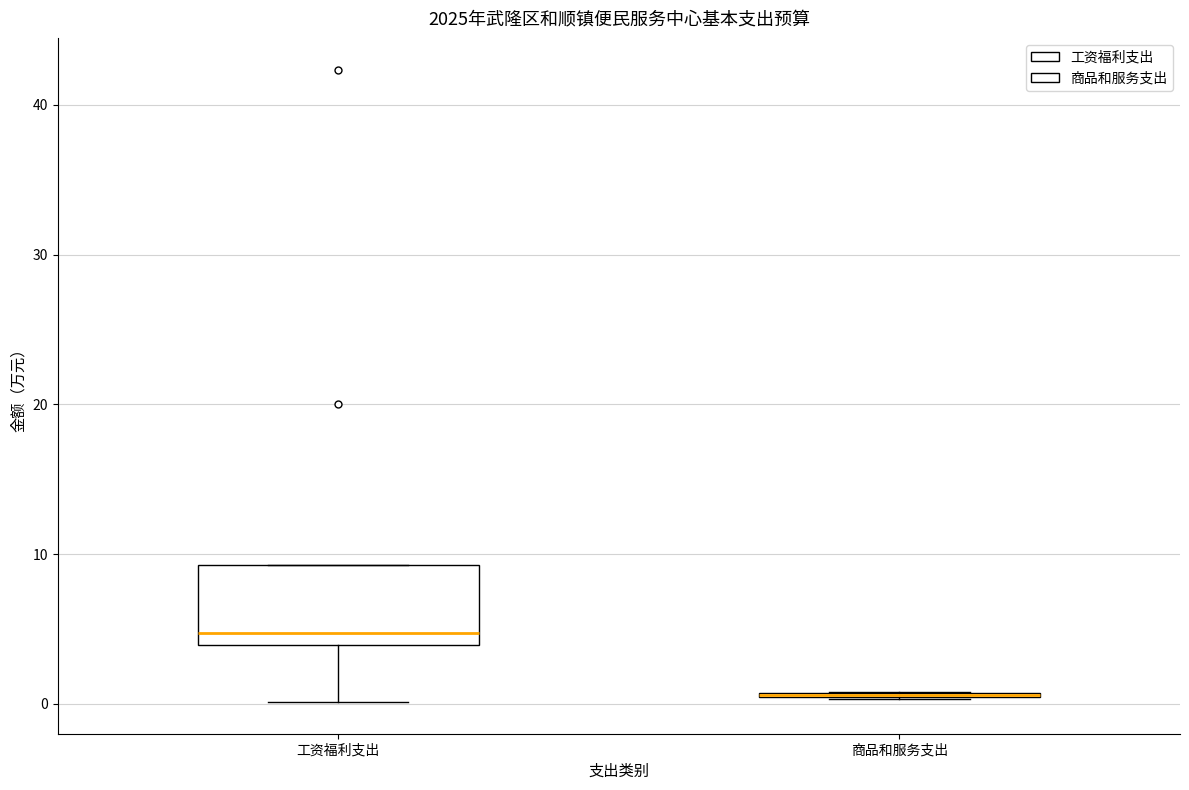

Comparing the boxes themselves (not the whiskers), which one is the tallest?

工资福利支出